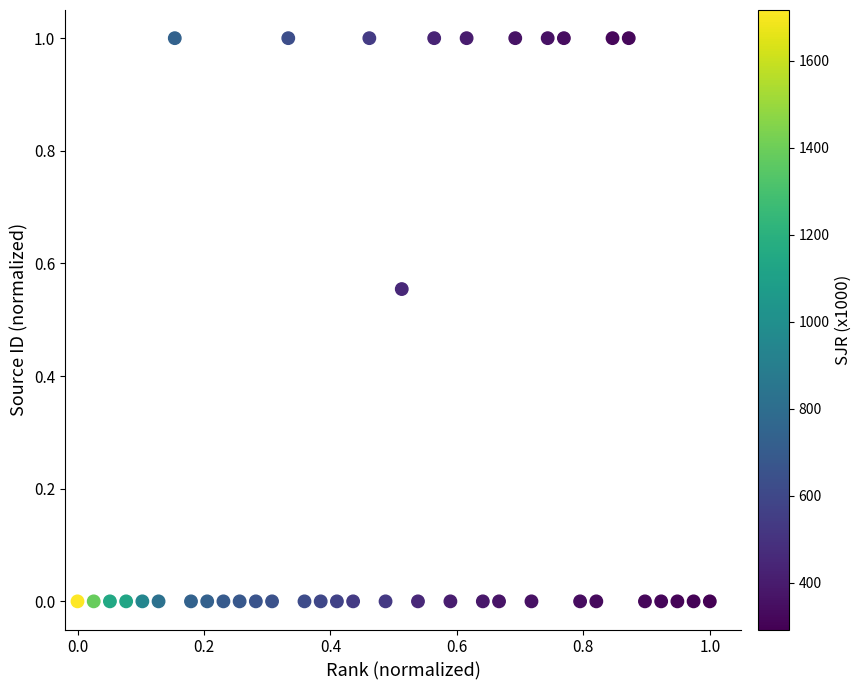

What is the range of Y values (max minus min)?

1.0